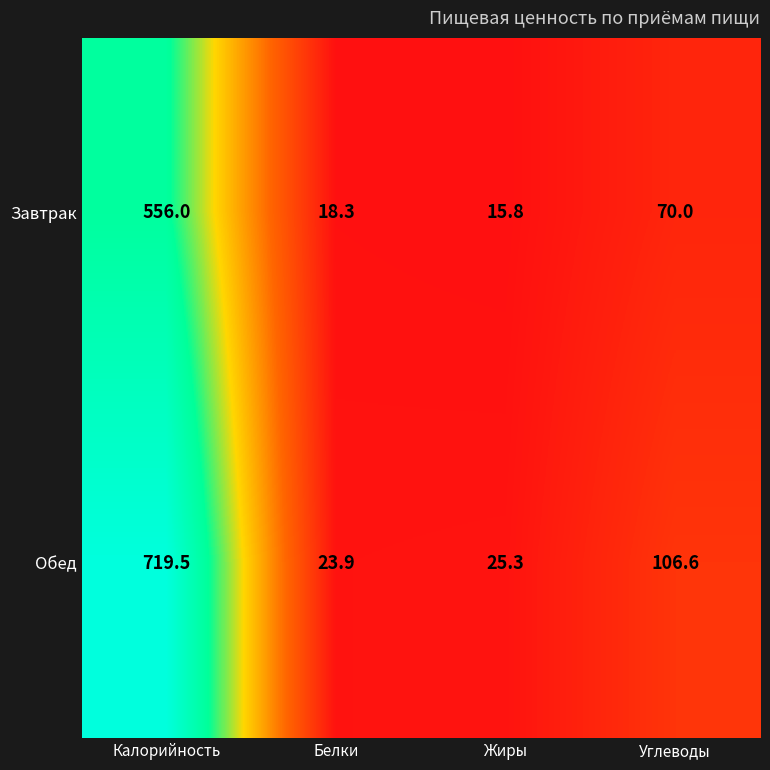

Count the number of data series in this chart.

2